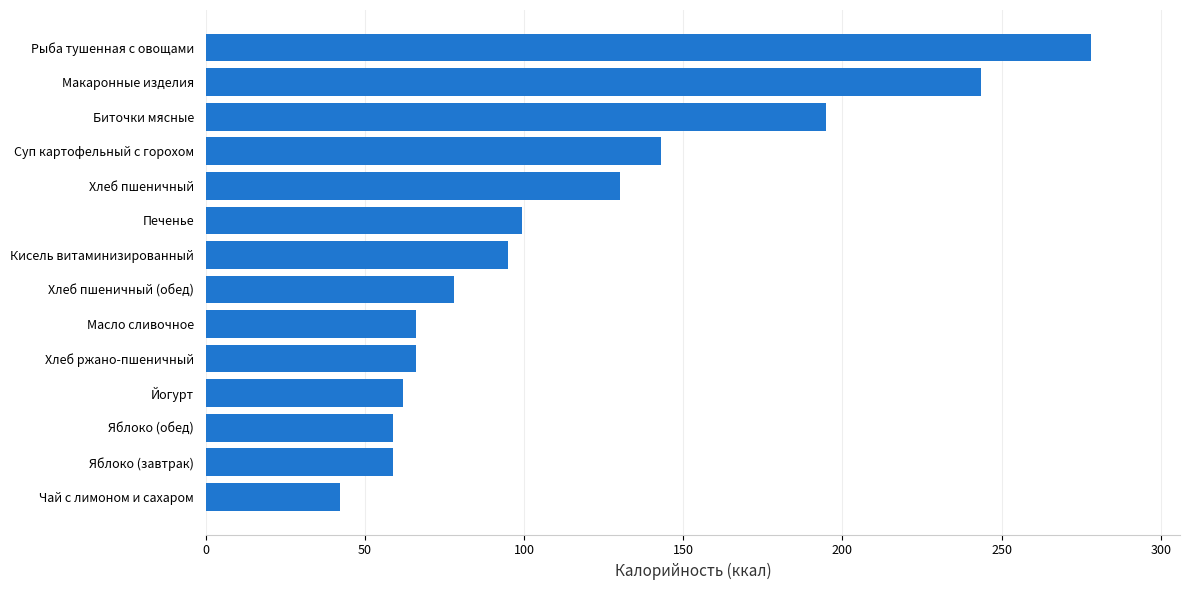

What is the maximum value shown in the chart?

278.2